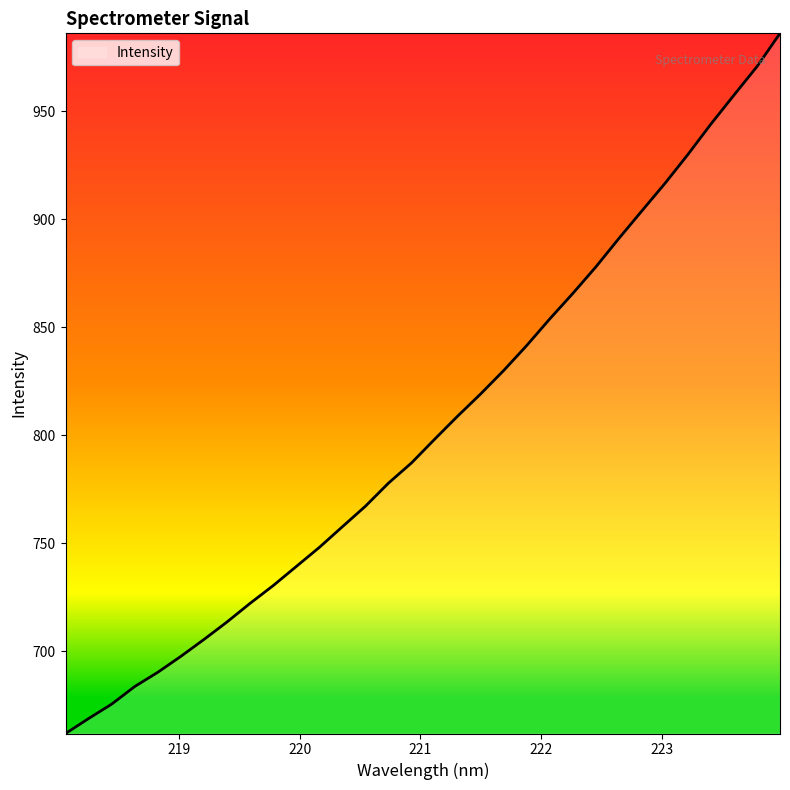

What is the maximum value shown in the chart?

986.0